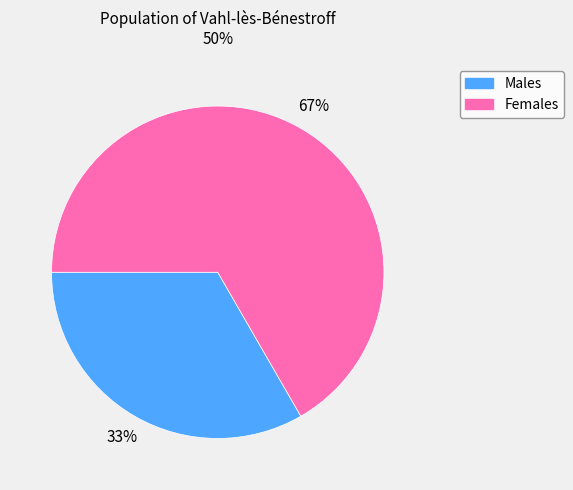

To the nearest percent, what is the average slice percentage?

50%